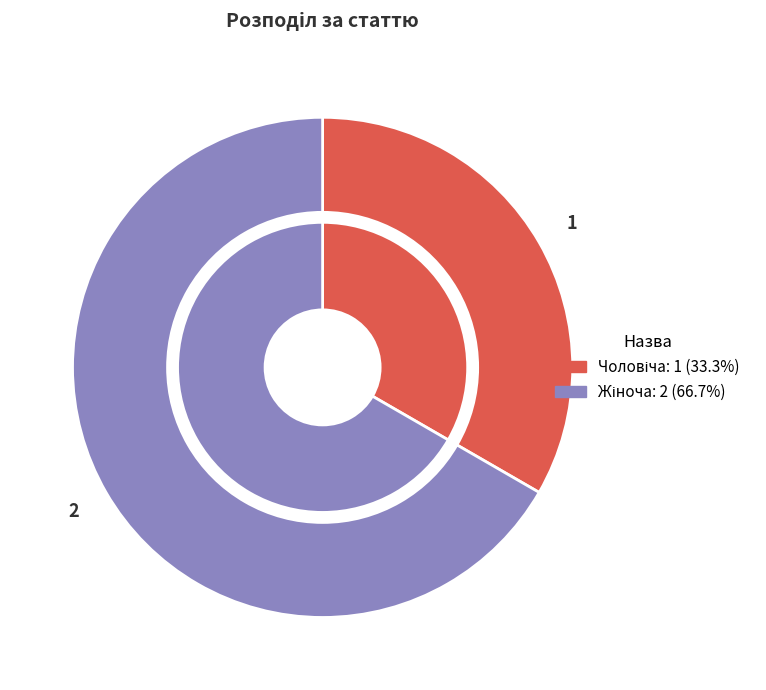

To the nearest percent, what is the difference between the Жіноча and Чоловіча slice percentages?

33%